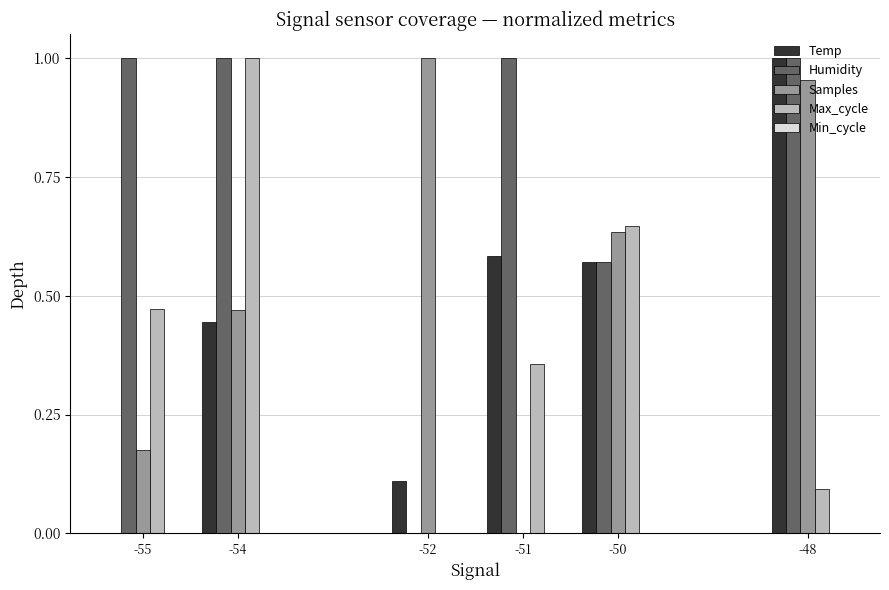

Between -55 and -51, which series saw the biggest shift?

Temp